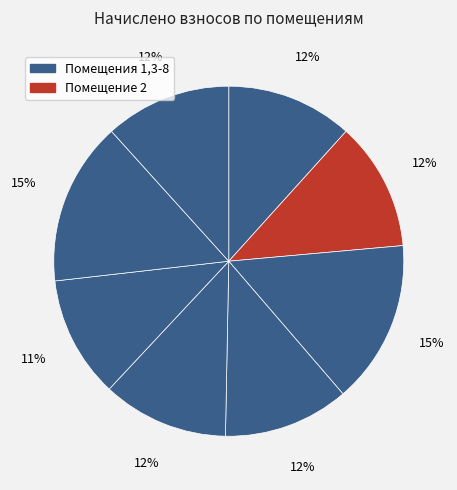

How many segments does this pie chart have?

8